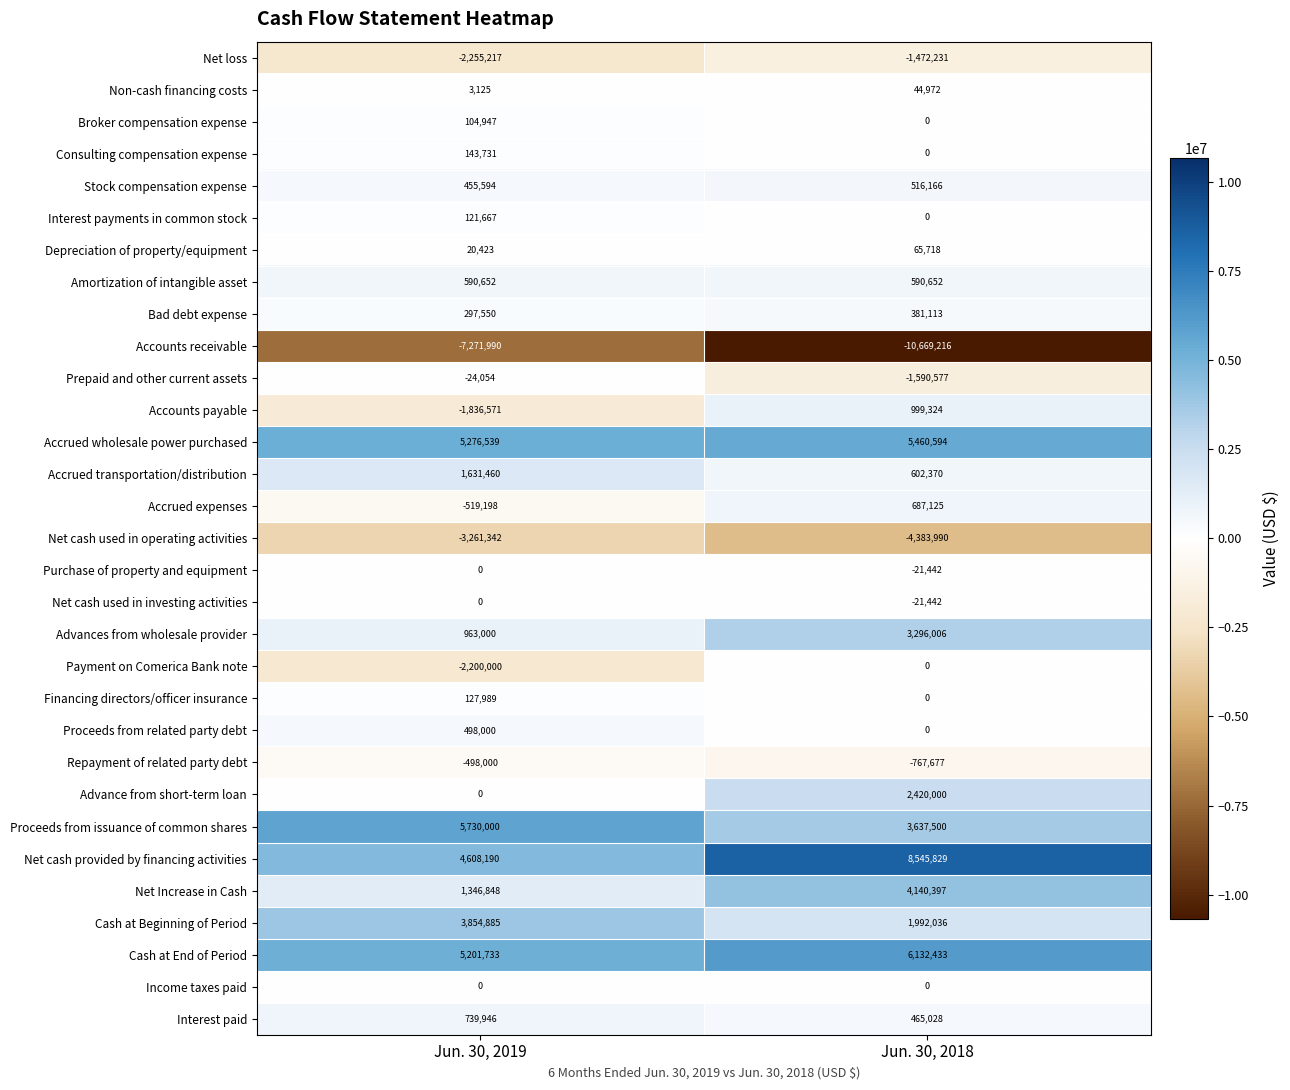

Between Jun. 30, 2019 and Jun. 30, 2018, which series saw the biggest shift?

Net cash provided by financing activities